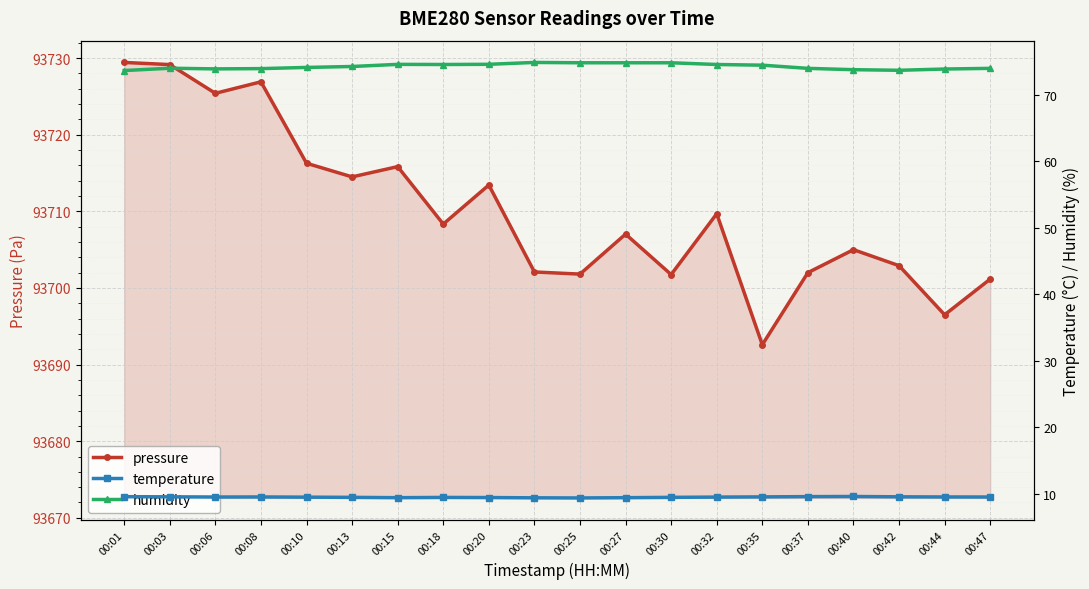

Where is pressure nearest to the value 93711?

00:32